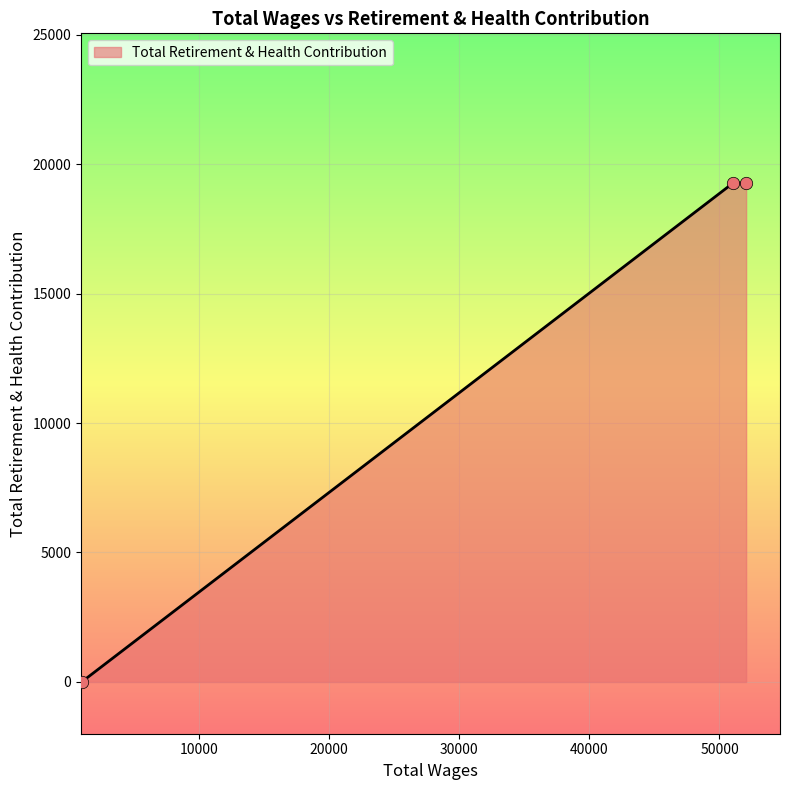

What is the maximum value shown in the chart?

19271